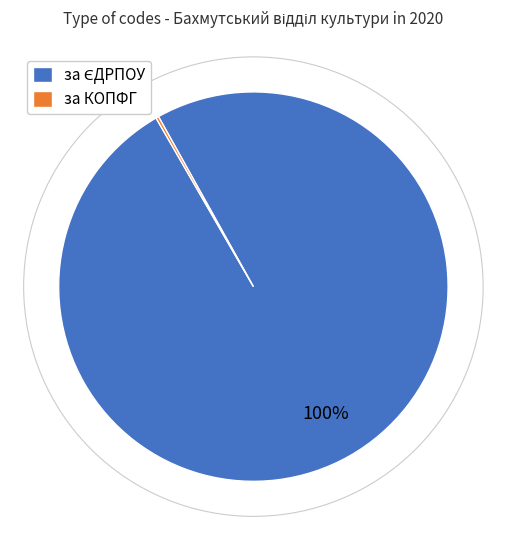

To the nearest percent, what is the average slice percentage?

50%